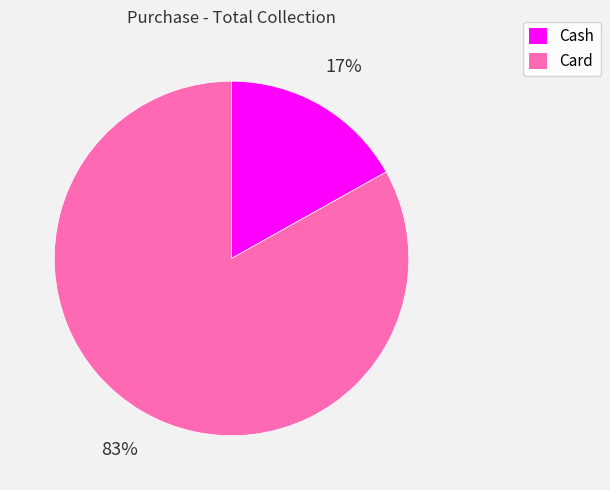

The Cash slice represents 17% of the pie. True or false?

True